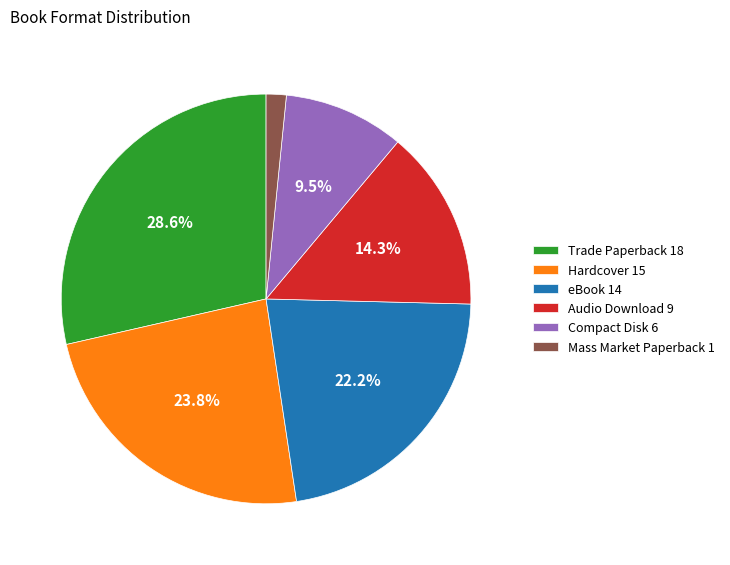

What percentage do Compact Disk 6 and Hardcover 15 together represent?

33.3%